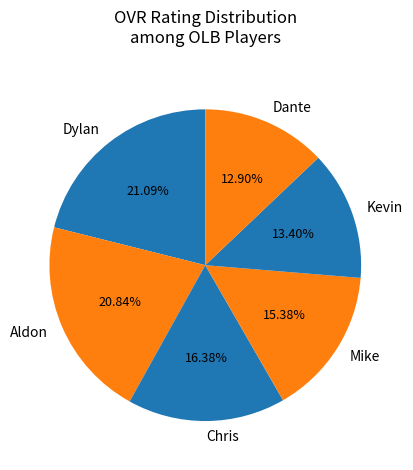

Count the number of slices in the pie.

6